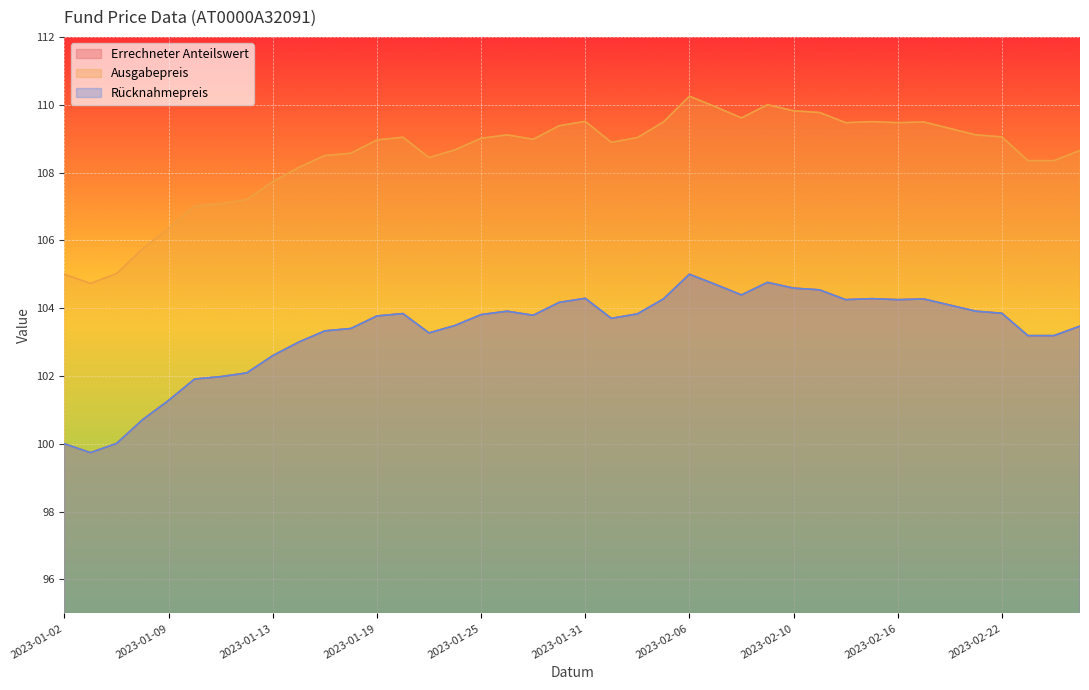

What is the label of the 28th point from the left?

2023-02-09